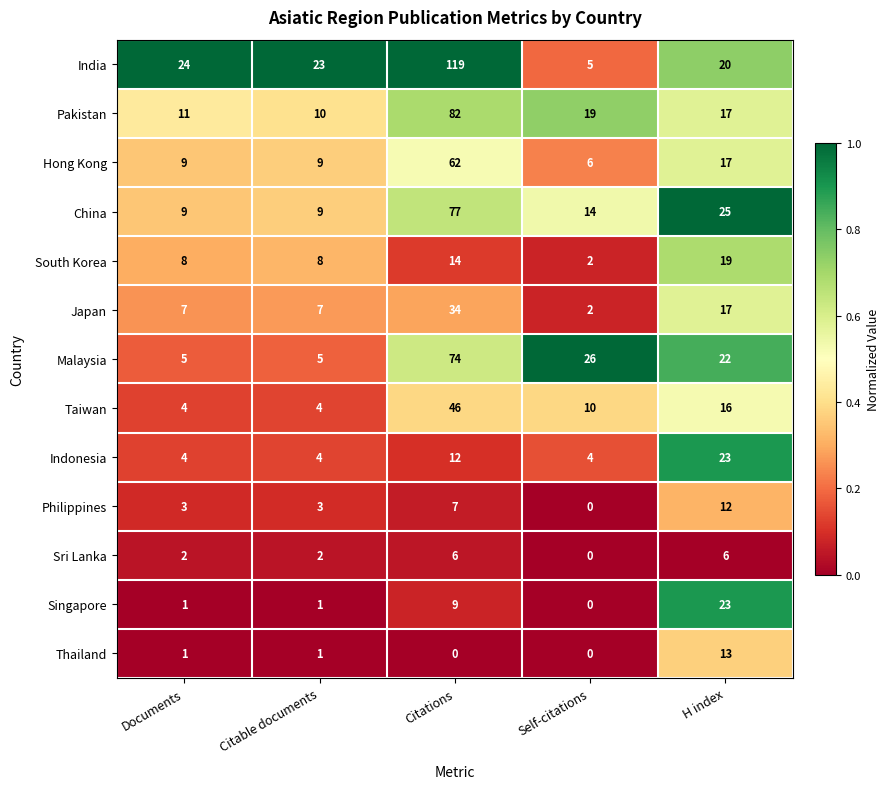

What is the sum of all Hong Kong values?

103